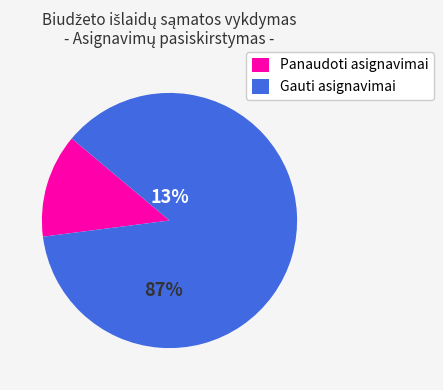

To the nearest percent, what is the difference between the Panaudoti asignavimai and Gauti asignavimai slice percentages?

74%